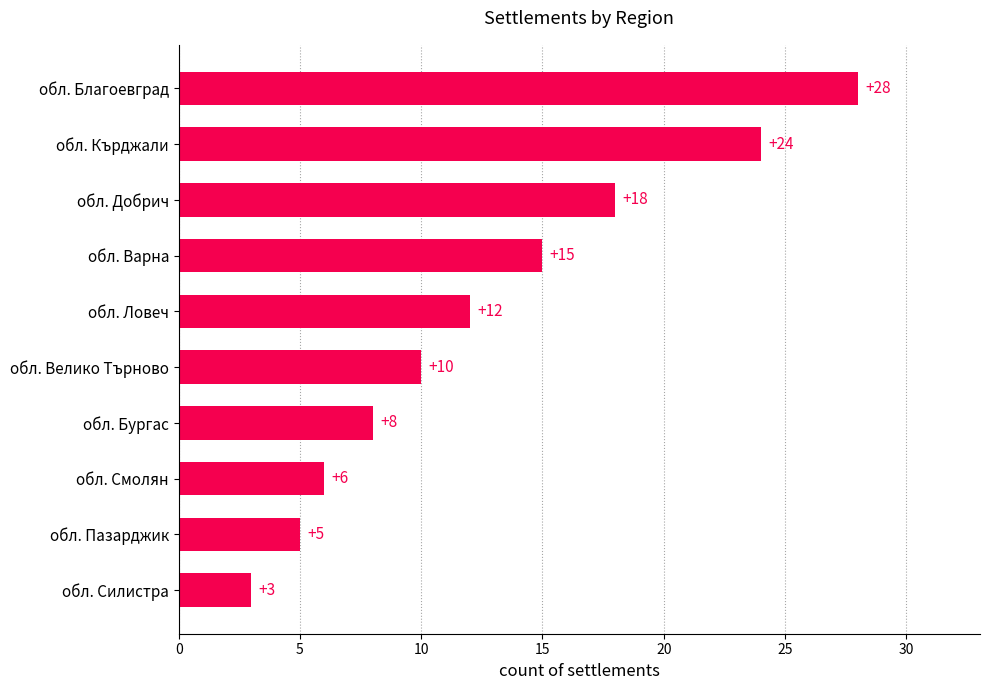

What is the smallest value displayed?

3